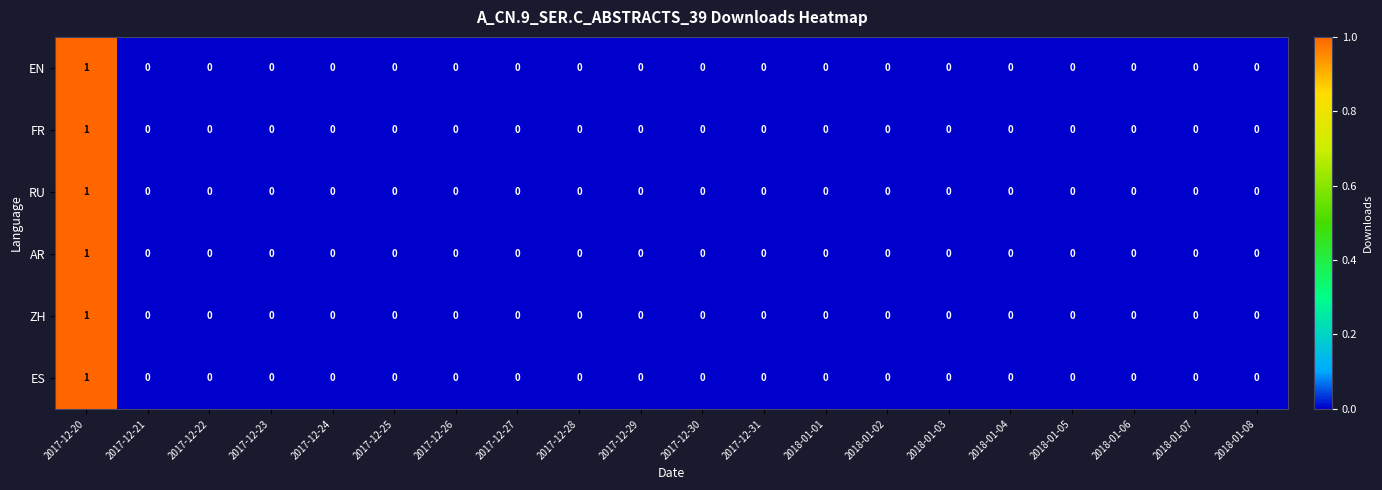

The ES series shows 0 at 2018-01-03. True or false?

True